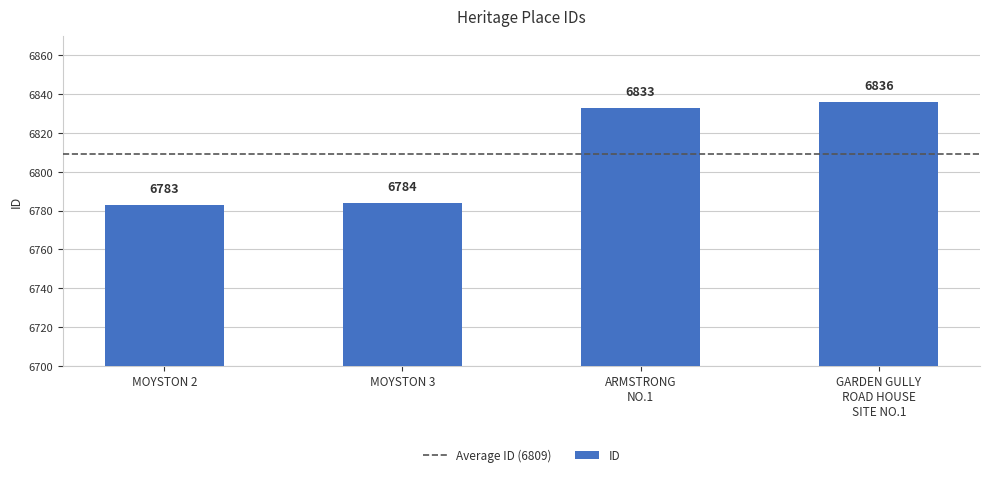

What is the smallest value displayed?

6783